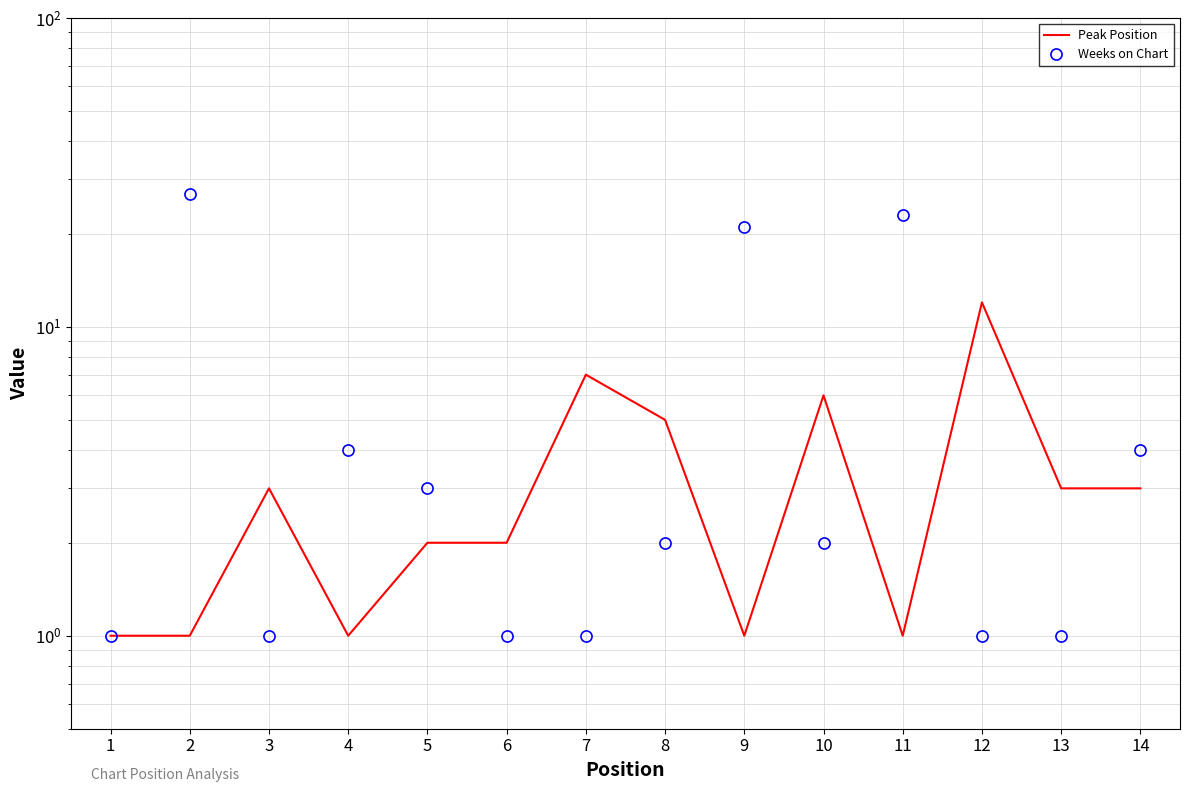

List the labels in order of Peak Position value, largest first.

12, 7, 10, 8, 3, 13, 14, 5, 6, 1, 2, 4, 9, 11